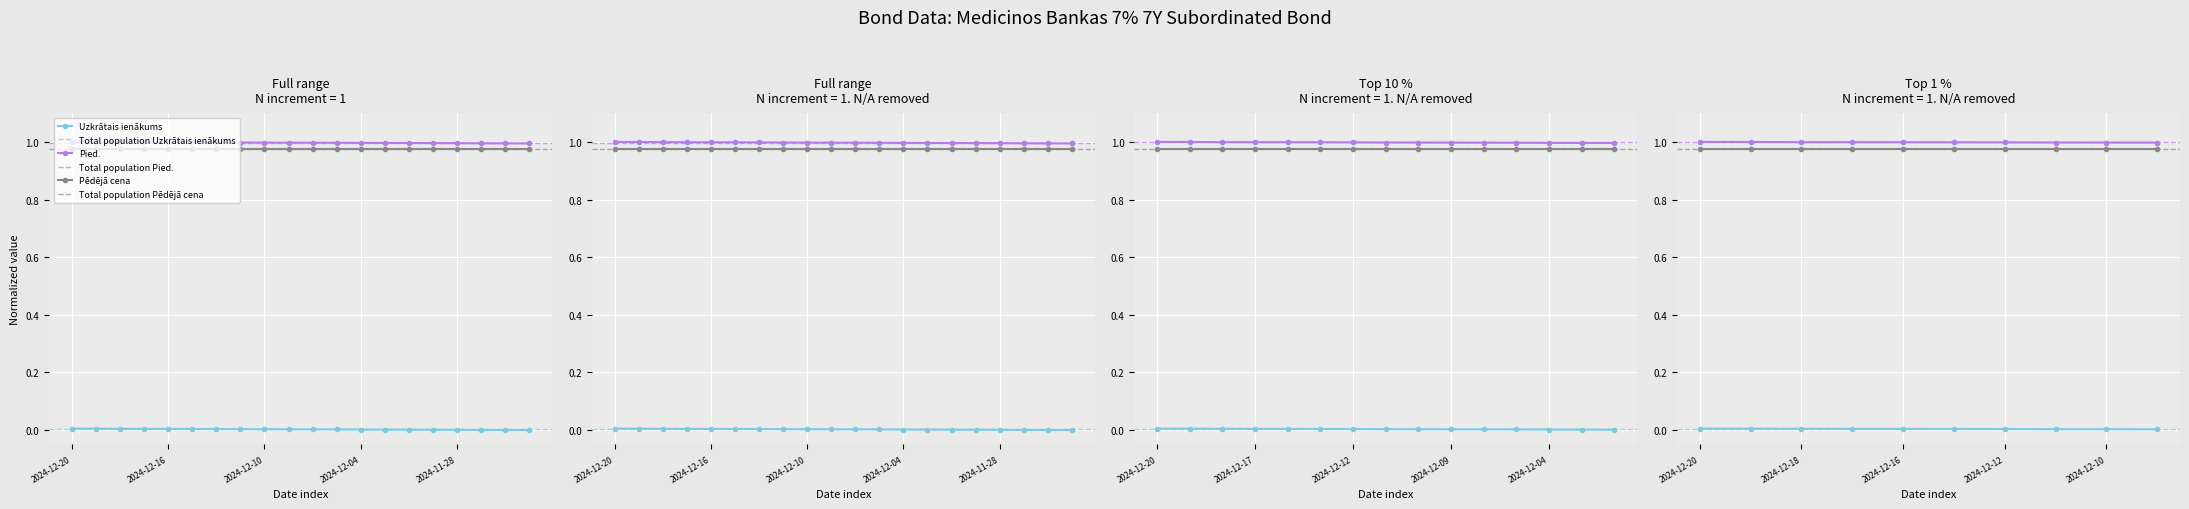

At how many categories does at least one series exceed 0?

20